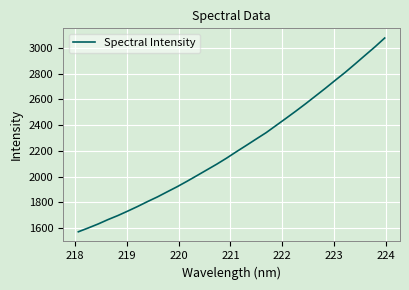

What is the smallest value displayed?

1570.4